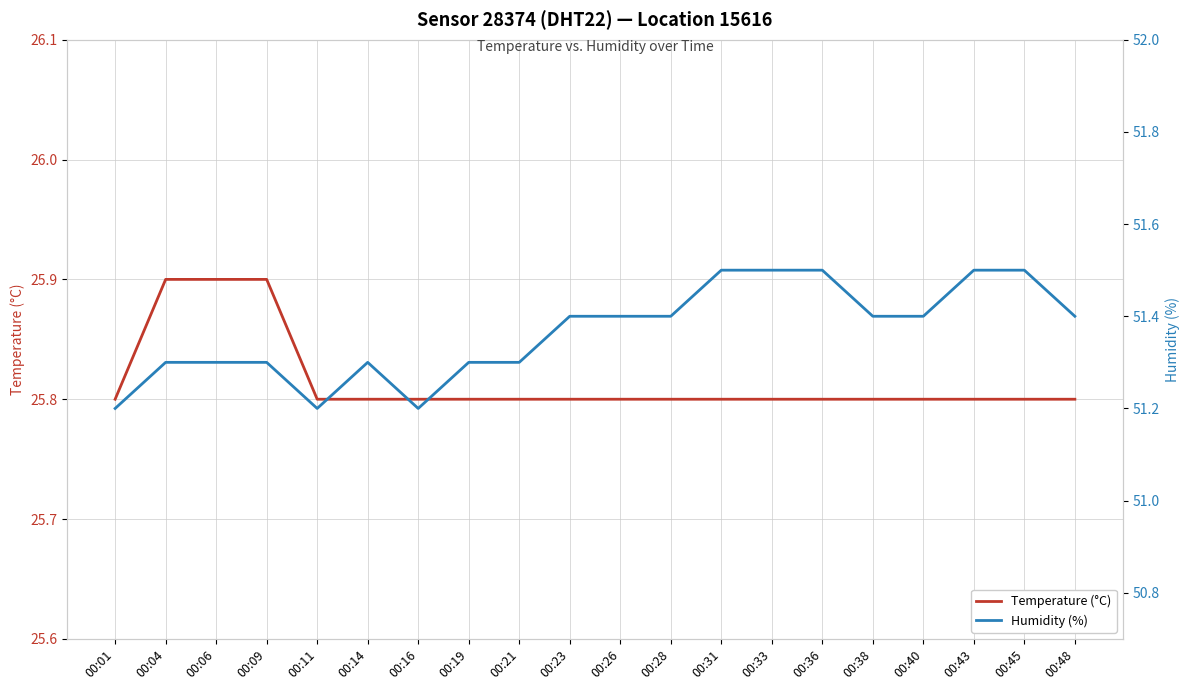

Rank the series at 00:04 from lowest to highest value.

Temperature (°C), Humidity (%)